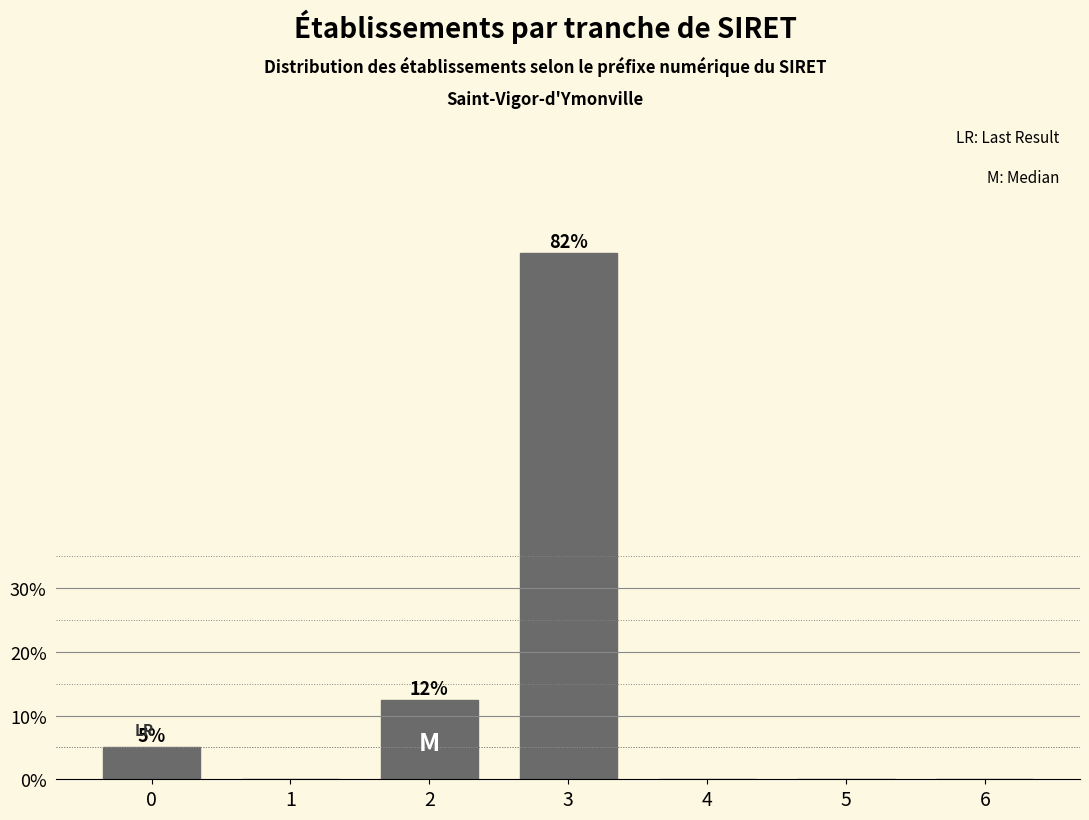

Reading right to left, list all the values displayed in this chart.

6=0.0	5=0.0	4=0.0	3=82.5	2=12.5	1=0.0	0=5.0